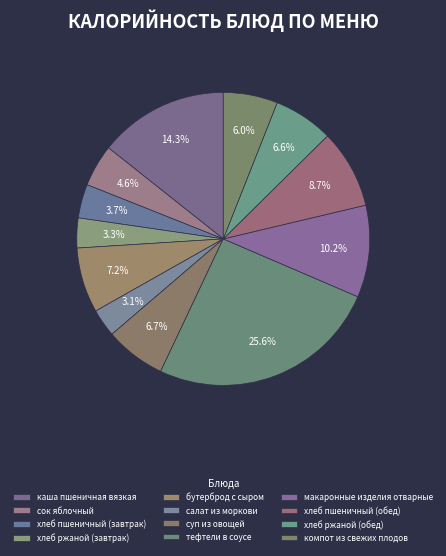

What portion of the pie excludes тефтели в соусе?

74.4%